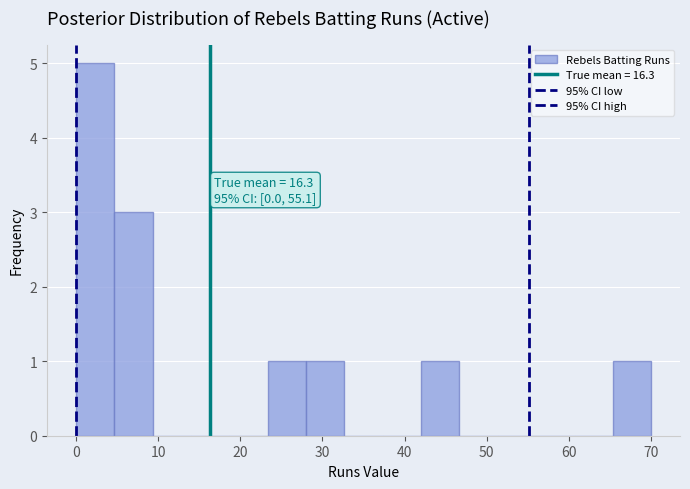

Over which range of the x-axis is the bar tallest?

0 to 5